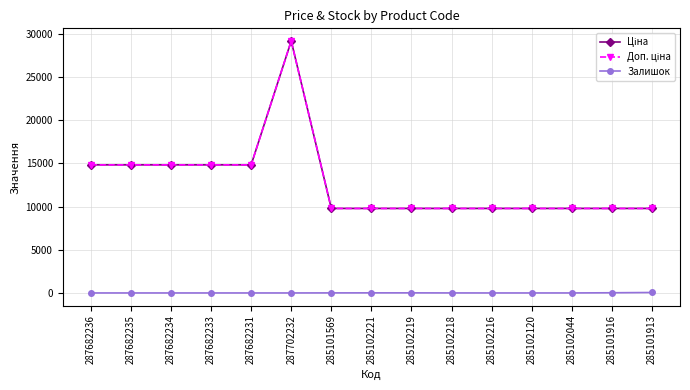

Which label corresponds to the smallest value in the chart?

287682236